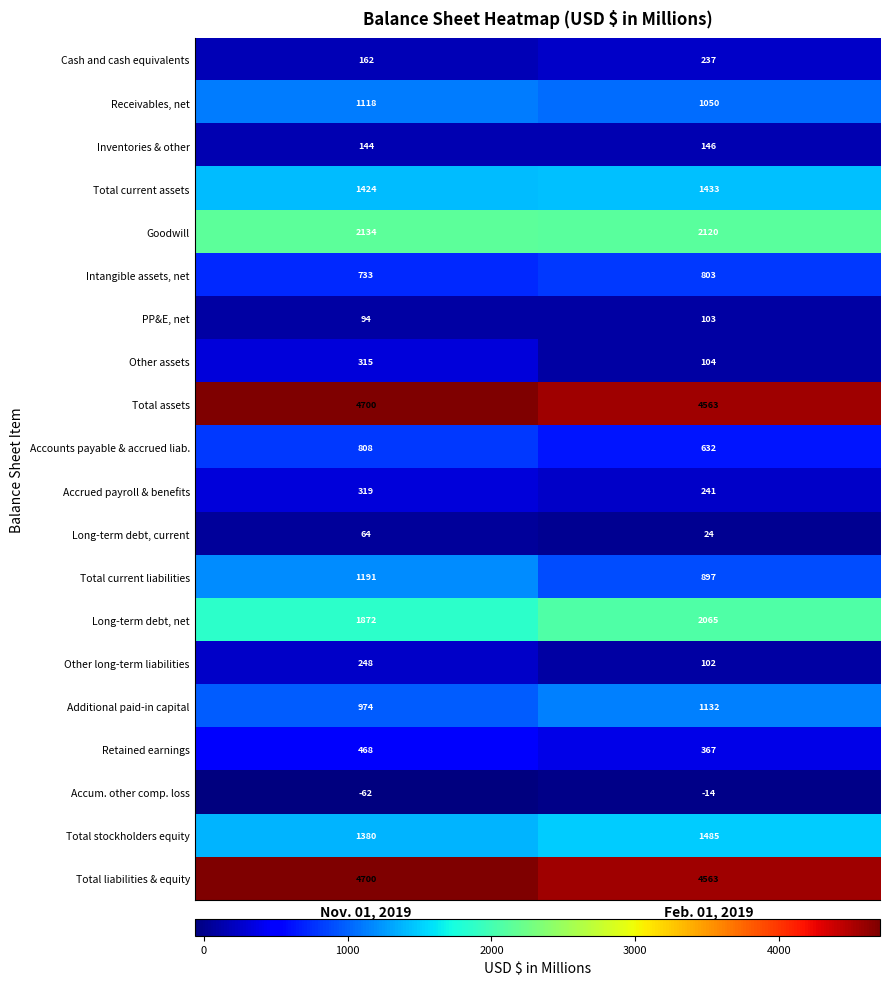

How many values in the PP&E, net series are below 103?

1